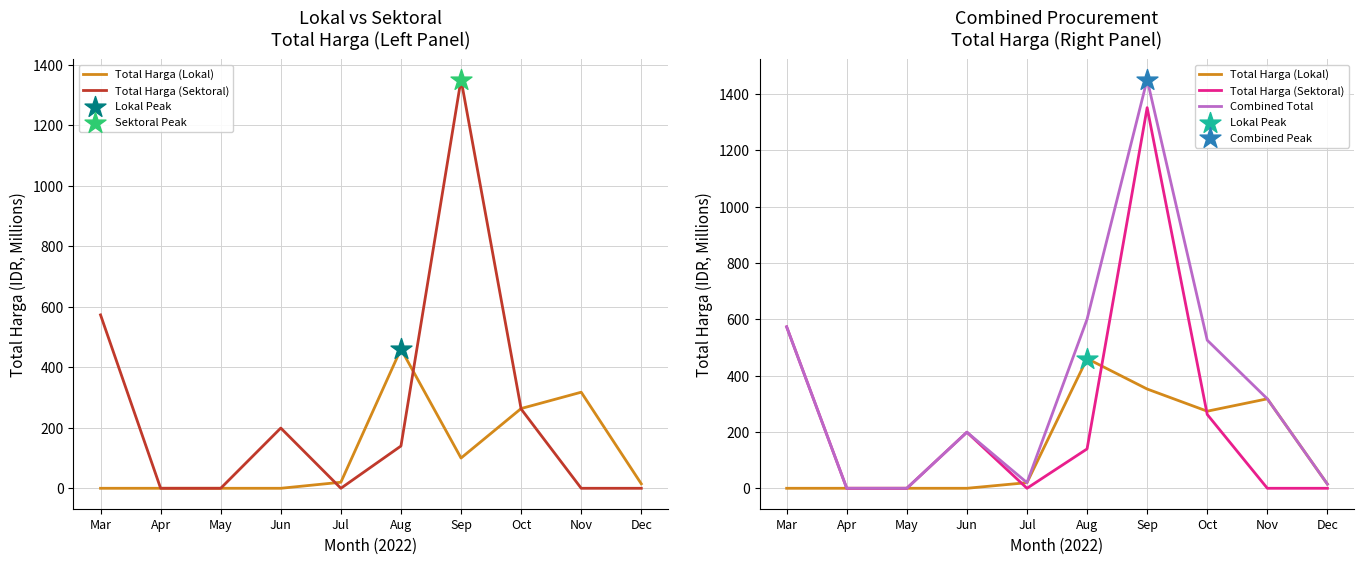

Which series has the largest total across all categories?

Combined Total